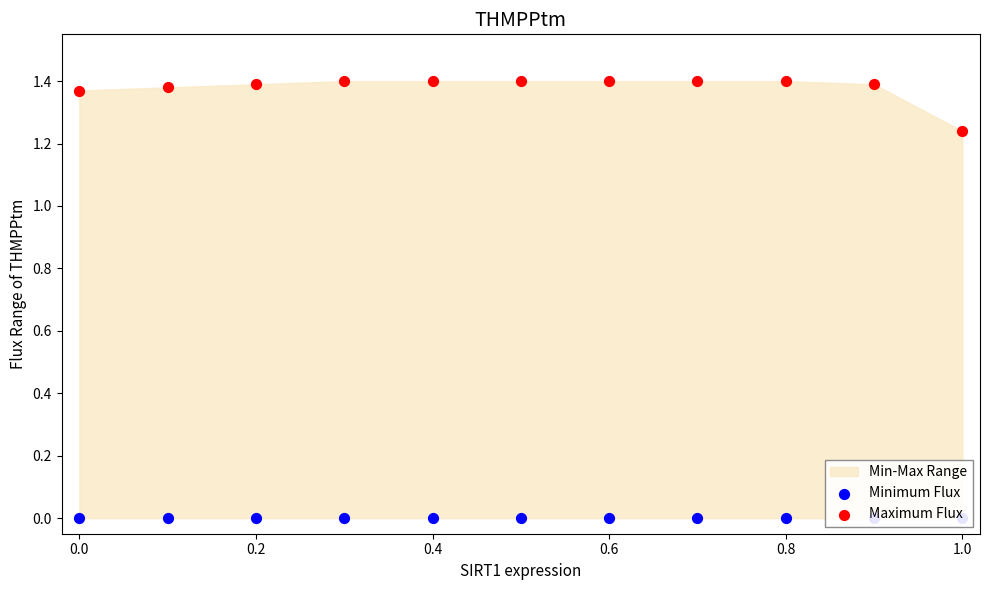

At how many categories does at least one series exceed 0?

11